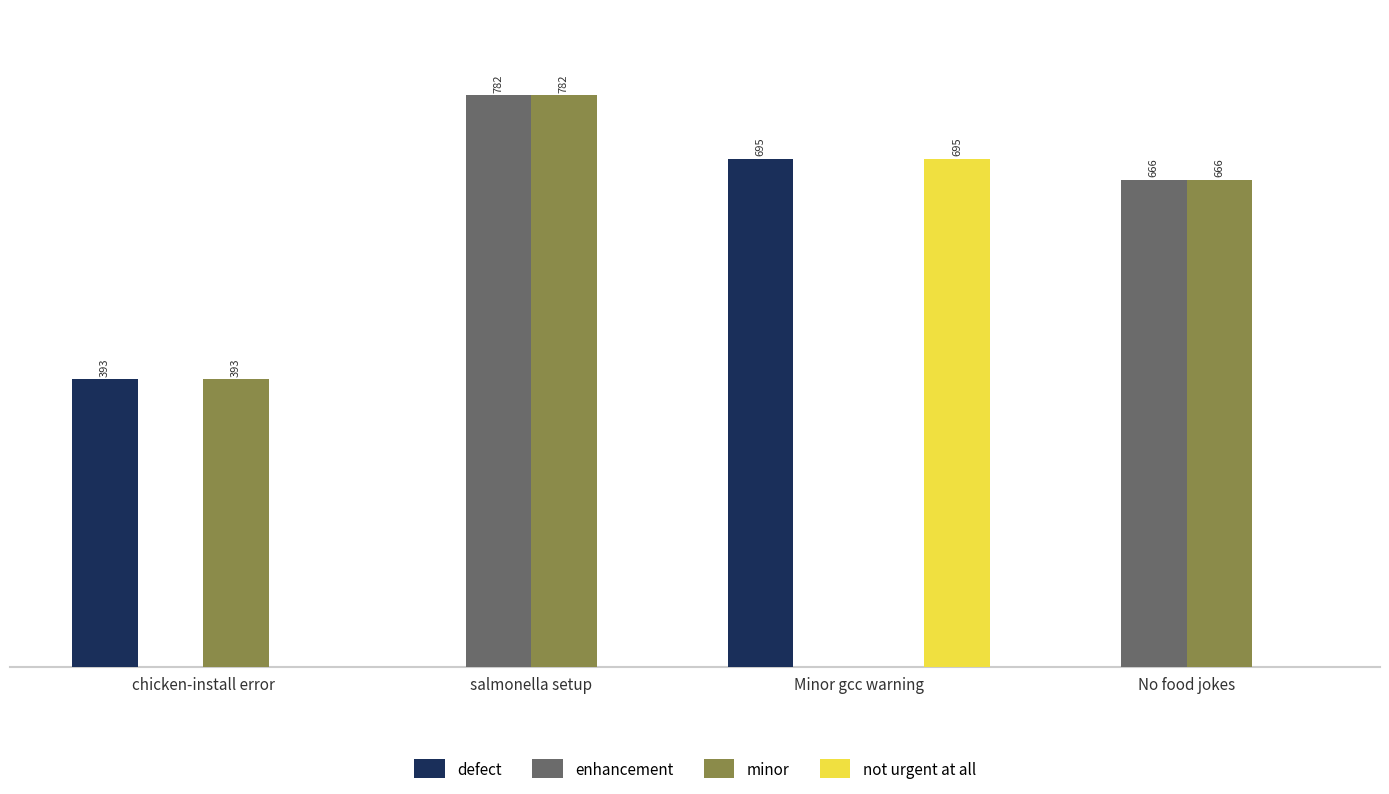

Where does the minor series first go above 666?

salmonella setup